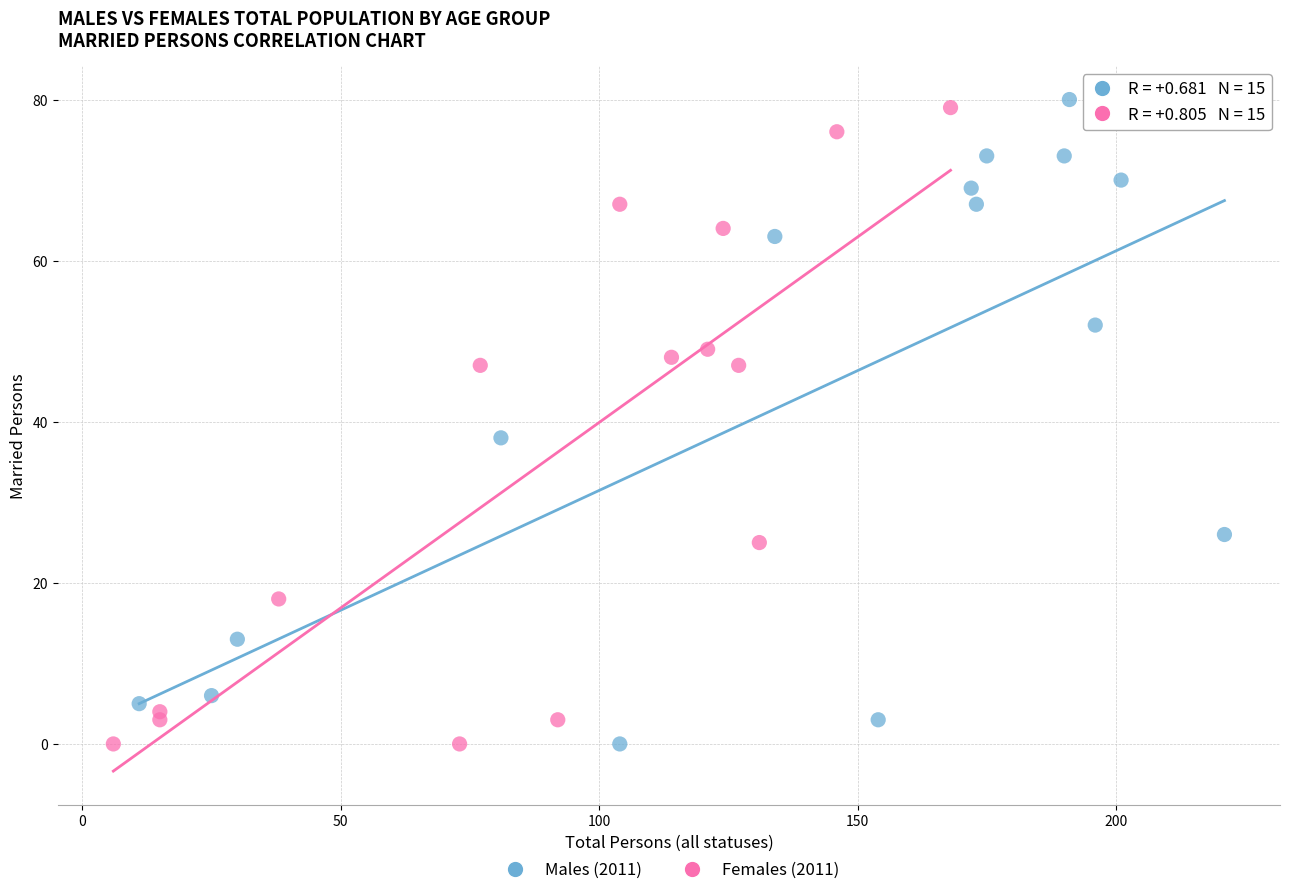

What are all the series names shown in the legend?

Males (2011), Females (2011)